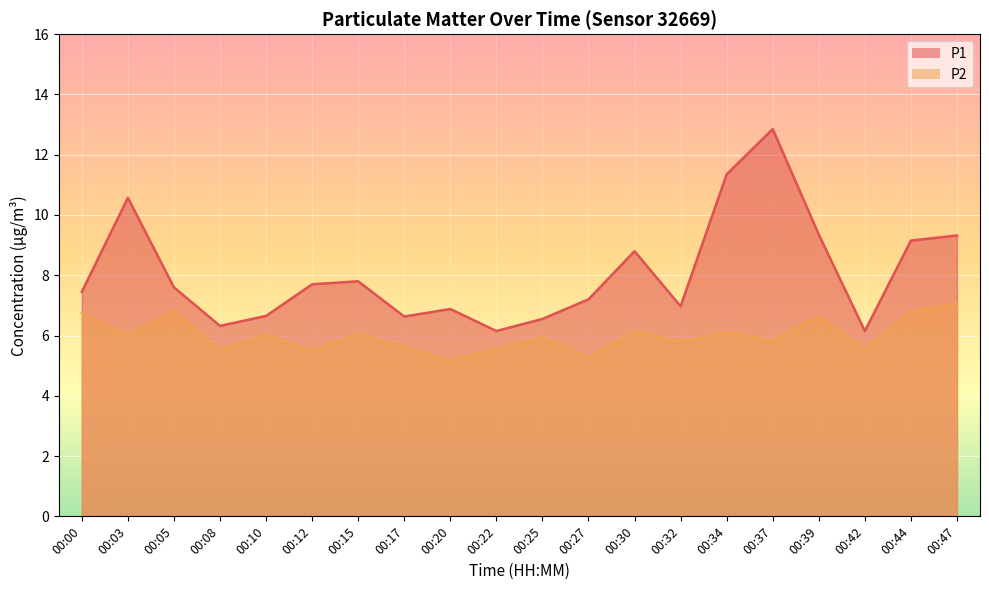

Rank the series by their average value, from lowest to highest.

P2, P1